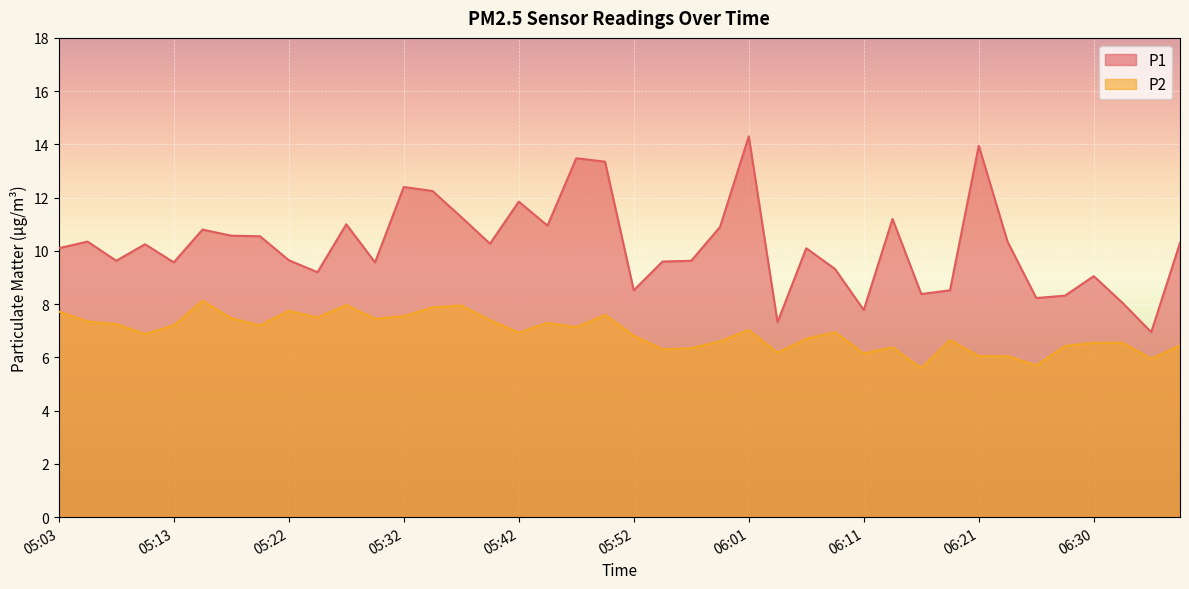

What is the average value of the P1 series?

10.2